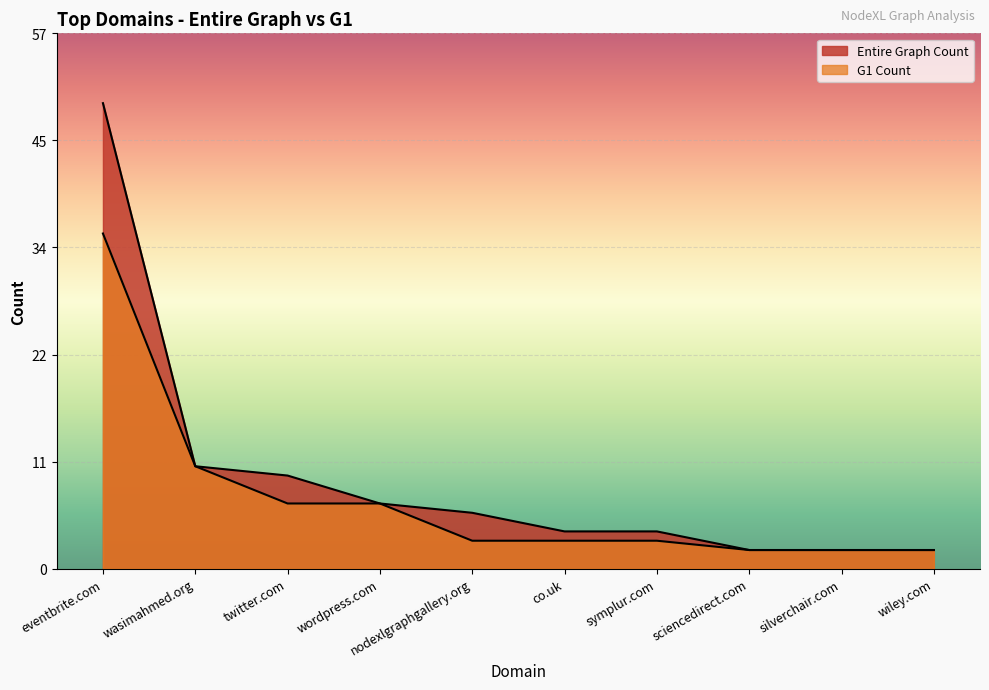

True or false: G1 Count and Entire Graph Count intersect in this chart.

False